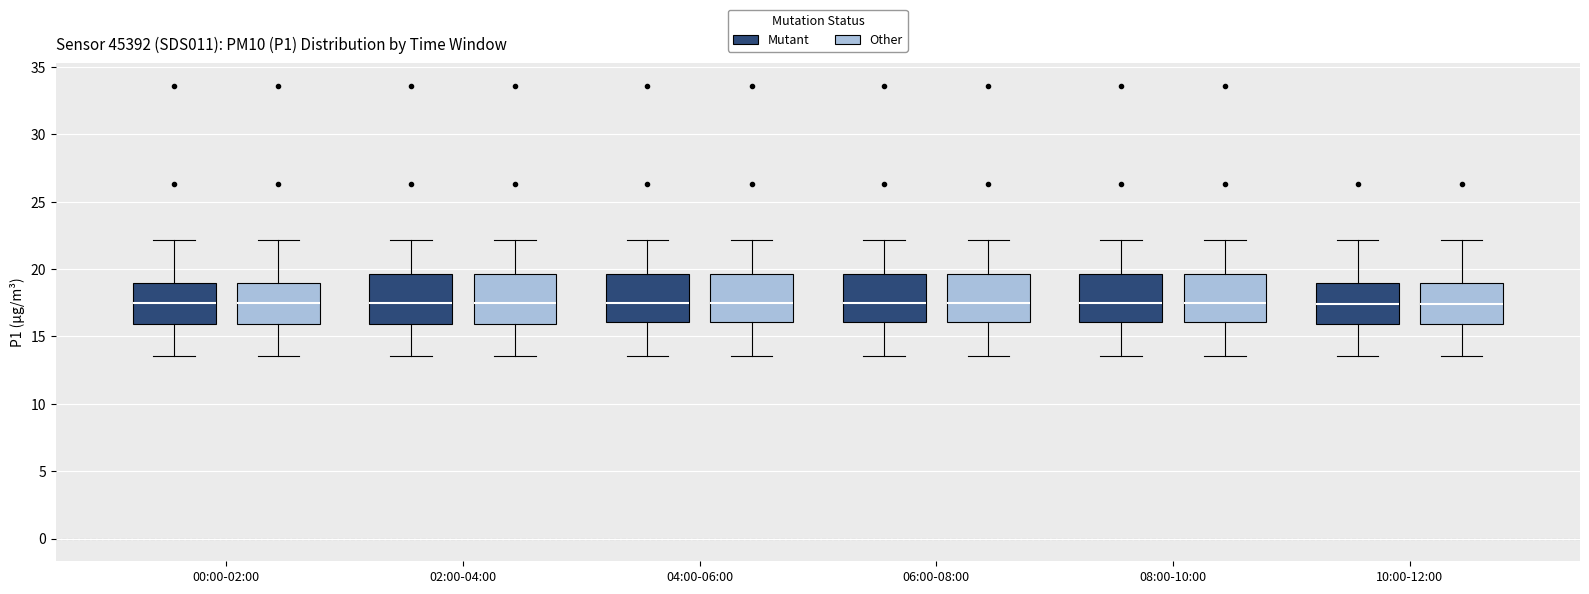

Reading left to right, transcribe this box plot: for each box, give where its median line is, the range the box spans, and where its two whiskers end, as read against the y-axis. The values are not printed on the chart, so give them approximately, as read against the axis.

00:00-02:00 (Mutant): median 17.5, box 16.0 to 19.0, whiskers 13.5 to 22.0
00:00-02:00 (Other): median 17.5, box 16.0 to 19.0, whiskers 13.5 to 22.0
02:00-04:00 (Mutant): median 17.5, box 16.0 to 19.5, whiskers 13.5 to 22.0
02:00-04:00 (Other): median 17.5, box 16.0 to 19.5, whiskers 13.5 to 22.0
04:00-06:00 (Mutant): median 17.5, box 16.0 to 19.5, whiskers 13.5 to 22.0
04:00-06:00 (Other): median 17.5, box 16.0 to 19.5, whiskers 13.5 to 22.0
06:00-08:00 (Mutant): median 17.5, box 16.0 to 19.5, whiskers 13.5 to 22.0
06:00-08:00 (Other): median 17.5, box 16.0 to 19.5, whiskers 13.5 to 22.0
08:00-10:00 (Mutant): median 17.5, box 16.0 to 19.5, whiskers 13.5 to 22.0
08:00-10:00 (Other): median 17.5, box 16.0 to 19.5, whiskers 13.5 to 22.0
10:00-12:00 (Mutant): median 17.5, box 16.0 to 19.0, whiskers 13.5 to 22.0
10:00-12:00 (Other): median 17.5, box 16.0 to 19.0, whiskers 13.5 to 22.0